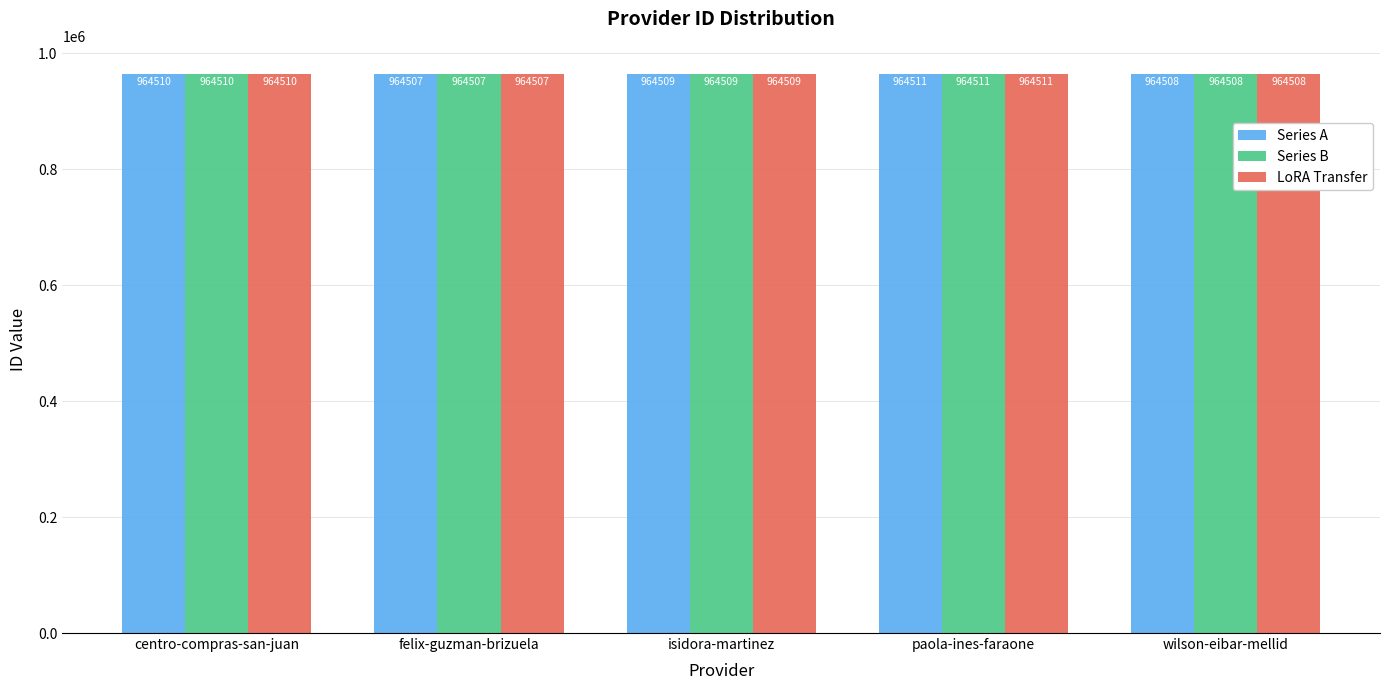

Count the number of categories in the chart.

5